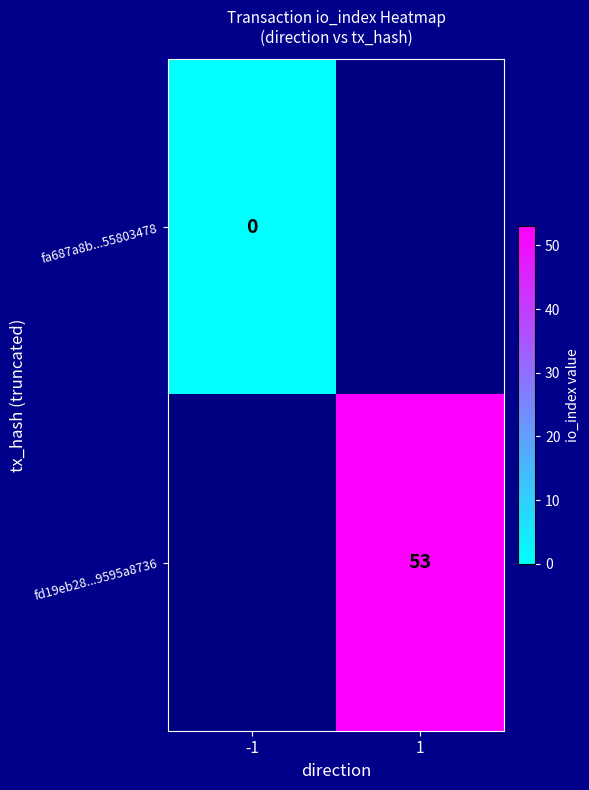

Is it true that fd19eb28...9595a8736 equals 79 at 1?

False